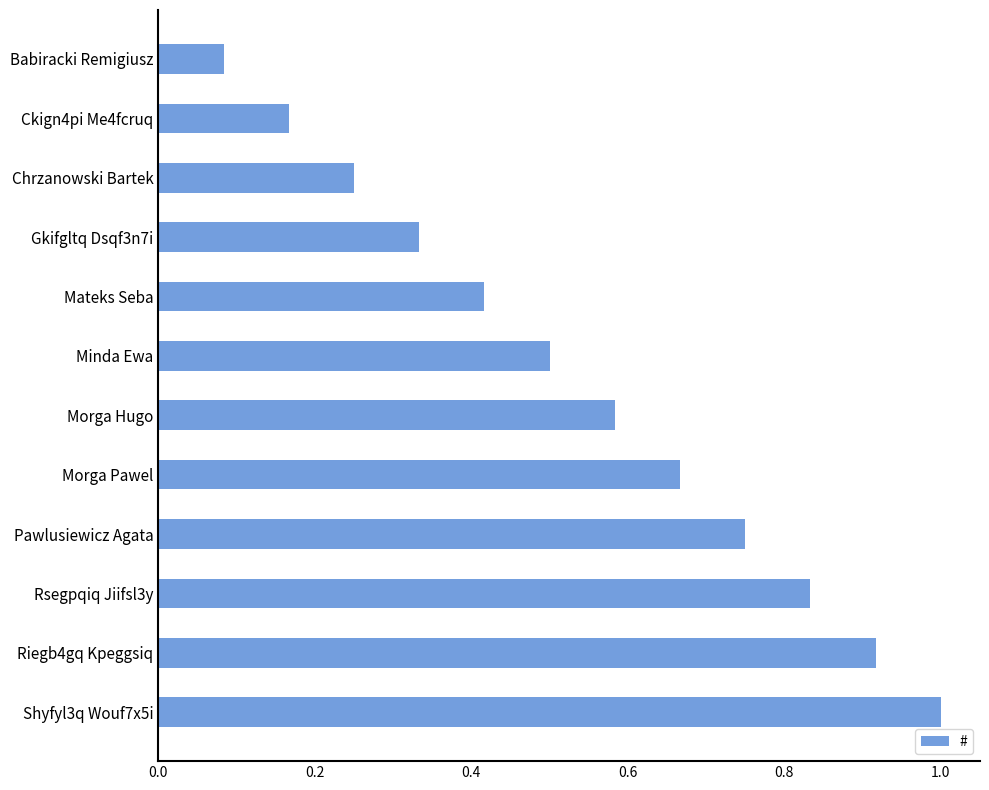

Which label corresponds to the largest value in the chart?

Shyfyl3q Wouf7x5i